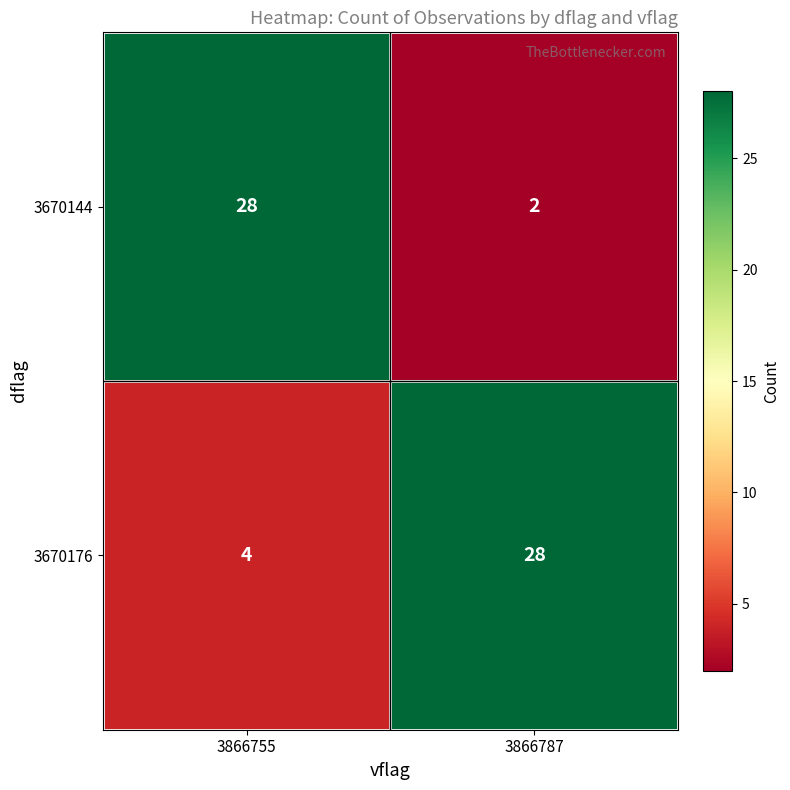

What is the difference between the 3670176 values at 3866787 and 3866755?

24